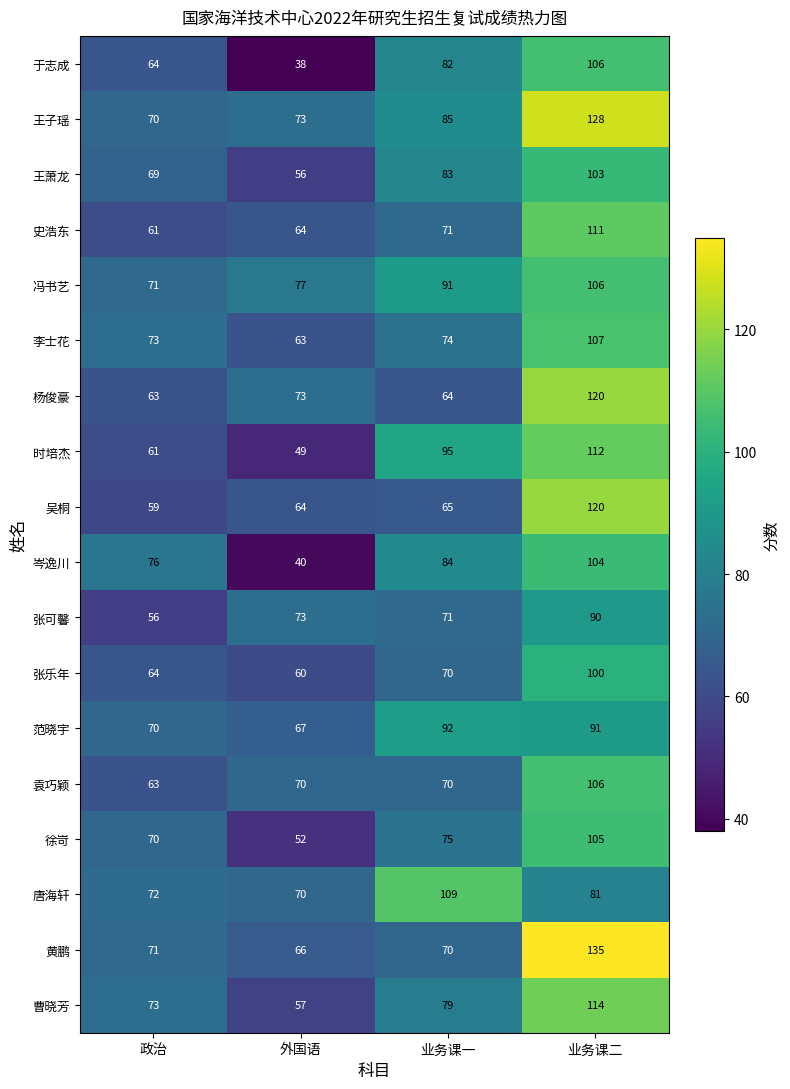

Which series has the largest range (max minus min)?

黄鹏